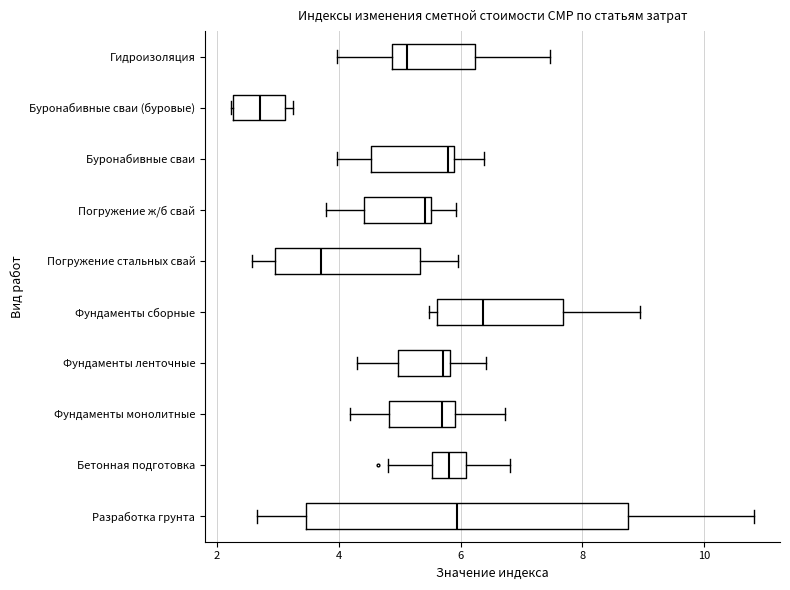

Comparing the boxes themselves (not the whiskers), which one is the widest?

Разработка грунта